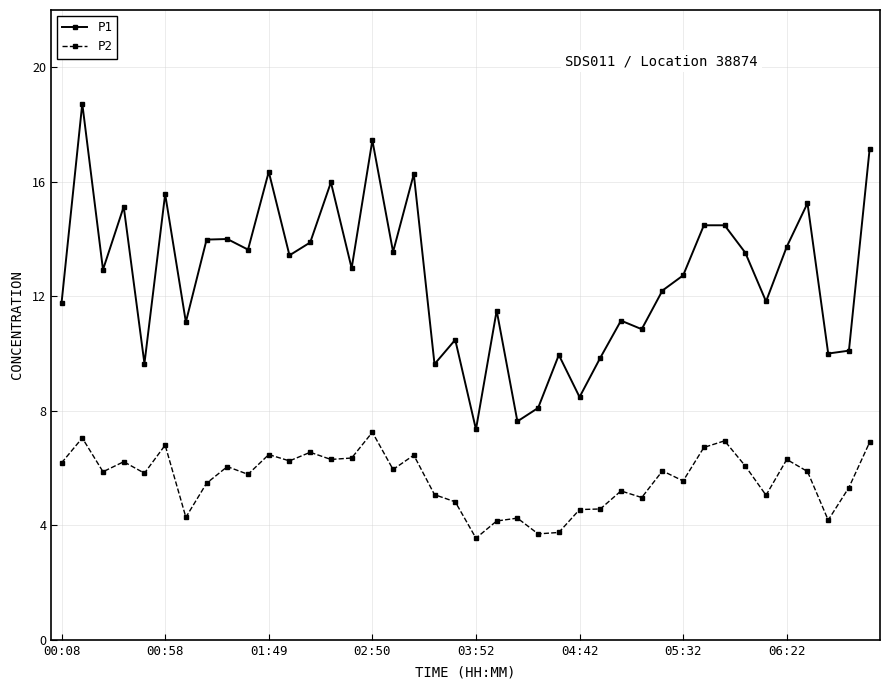

Which series has the largest range (max minus min)?

P1